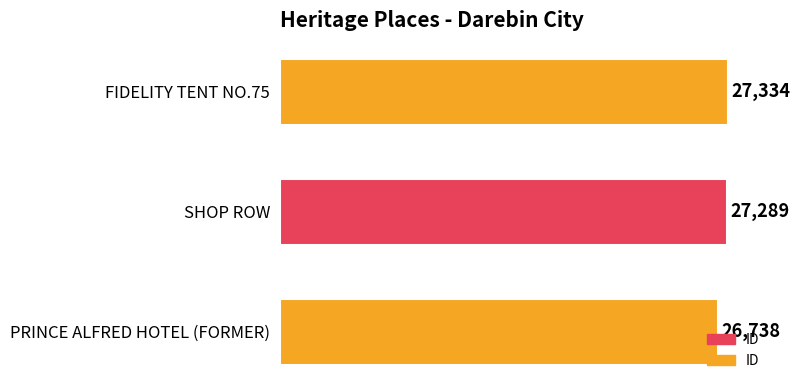

What is the difference between the maximum and minimum values?

596